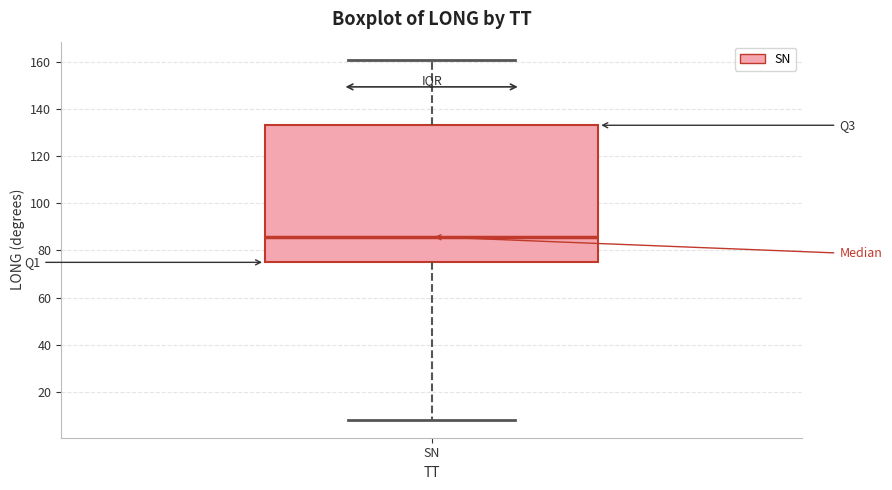

Where is the lower edge of the box for SN on the y-axis? The values are not printed on the chart, so give them approximately, as read against the axis.

74